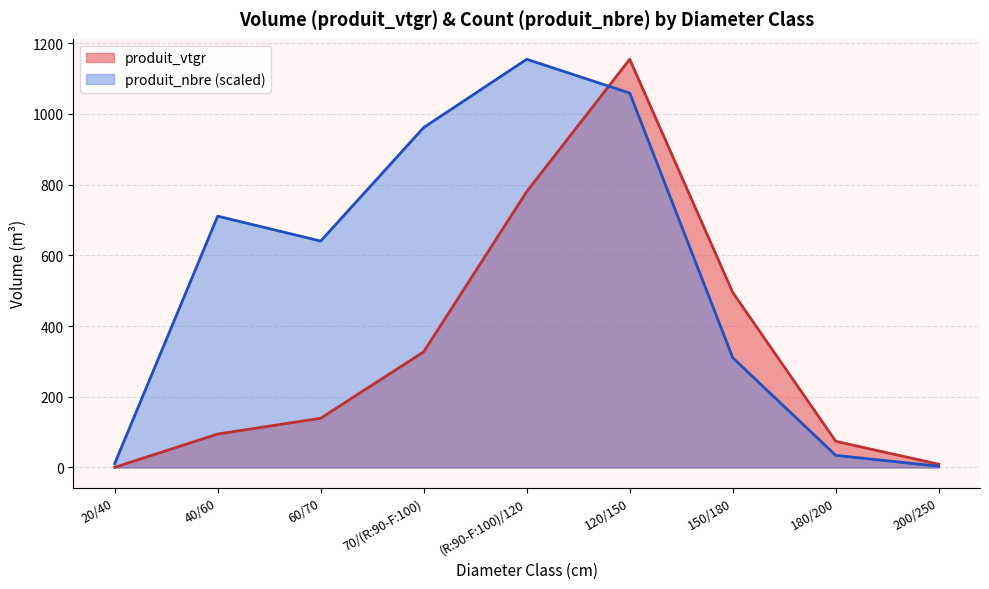

Rank the series by their maximum value, from highest to lowest.

produit_vtgr, produit_nbre